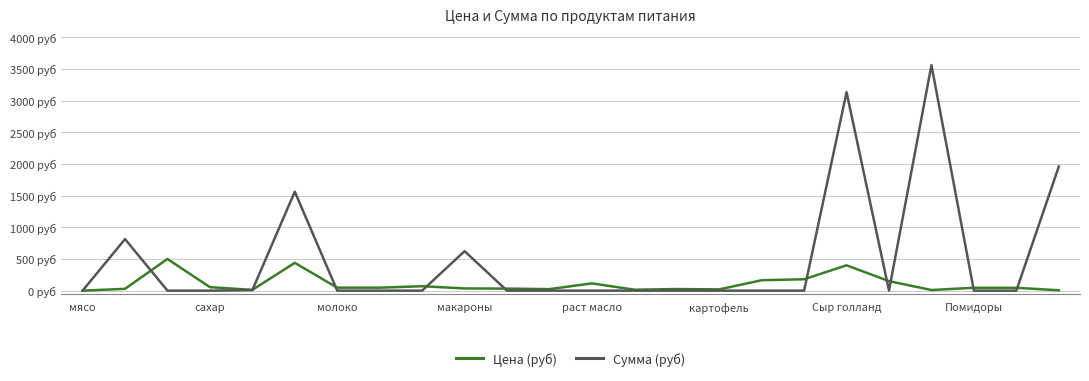

True or false: Цена (руб) and Сумма (руб) intersect in this chart.

True